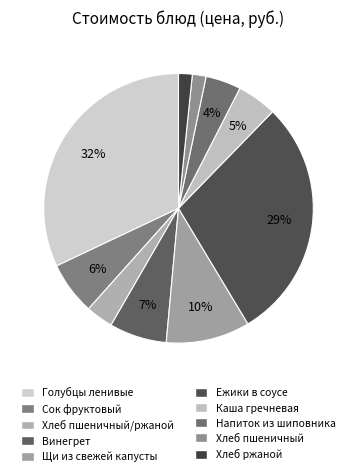

The Винегрет slice represents 13% of the pie. True or false?

False